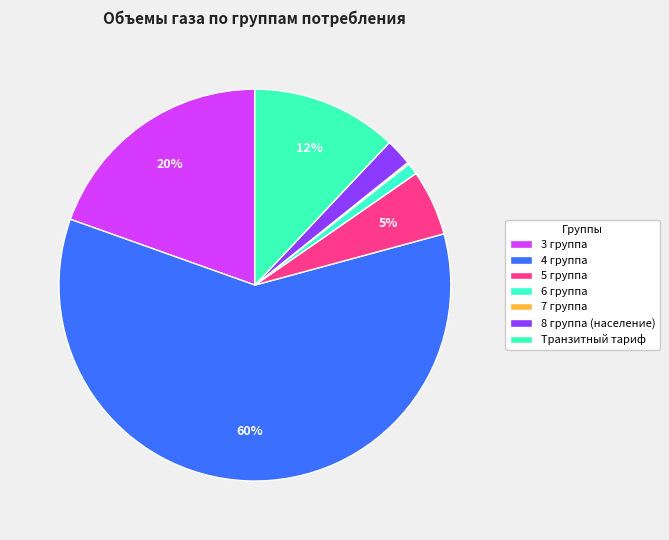

What percentage is the 5 группа slice, to the nearest percent?

5%